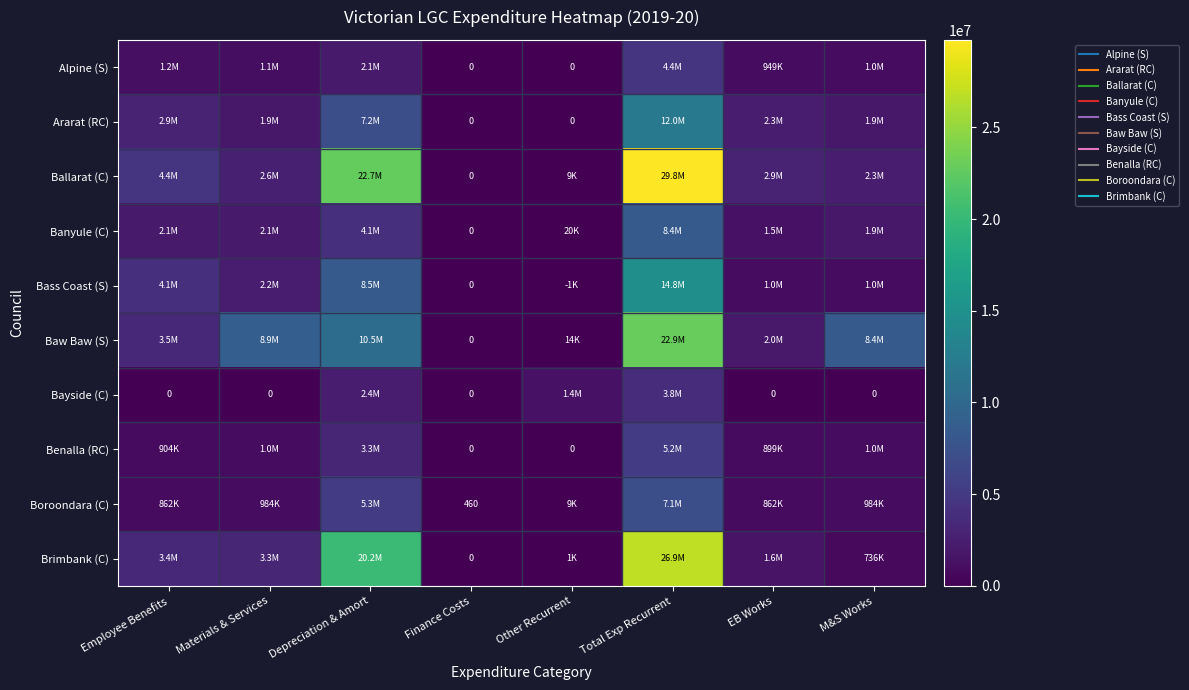

The Bass Coast (S) series shows -1904.6 at Other Recurrent. True or false?

False